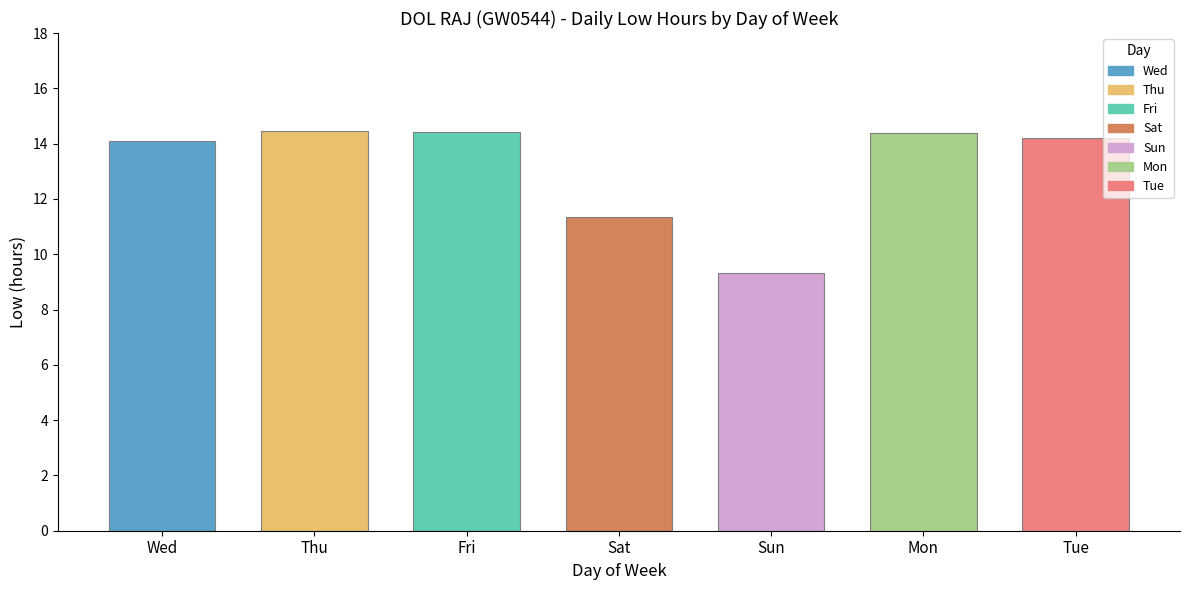

What is the average value?

13.1